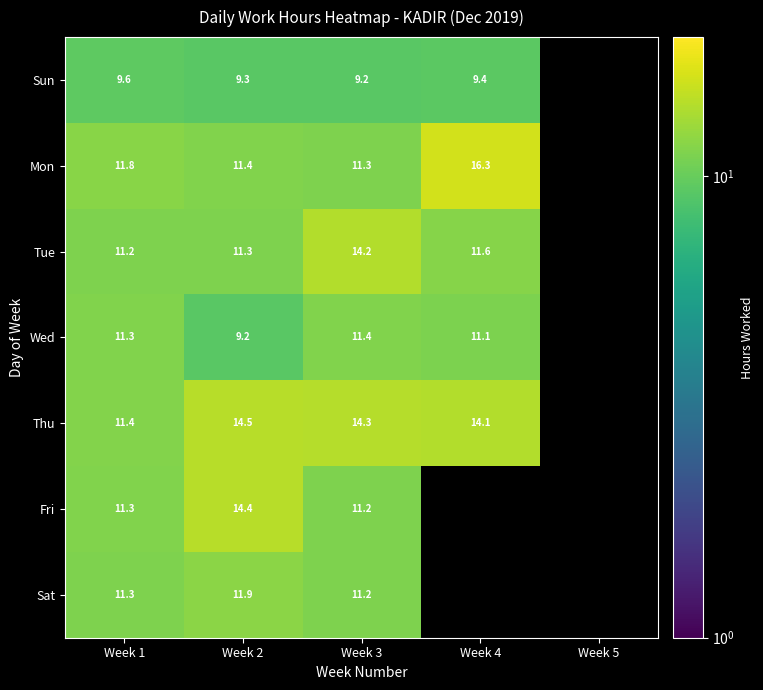

Rank the series at Week 2 from lowest to highest value.

Wed, Sun, Tue, Mon, Sat, Fri, Thu